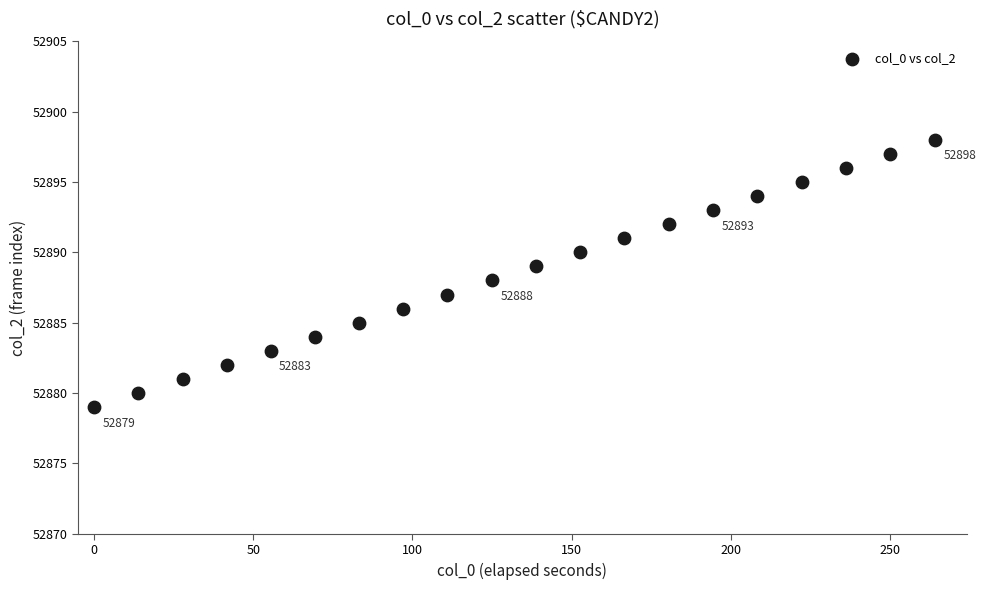

What is the range of Y values (max minus min)?

19